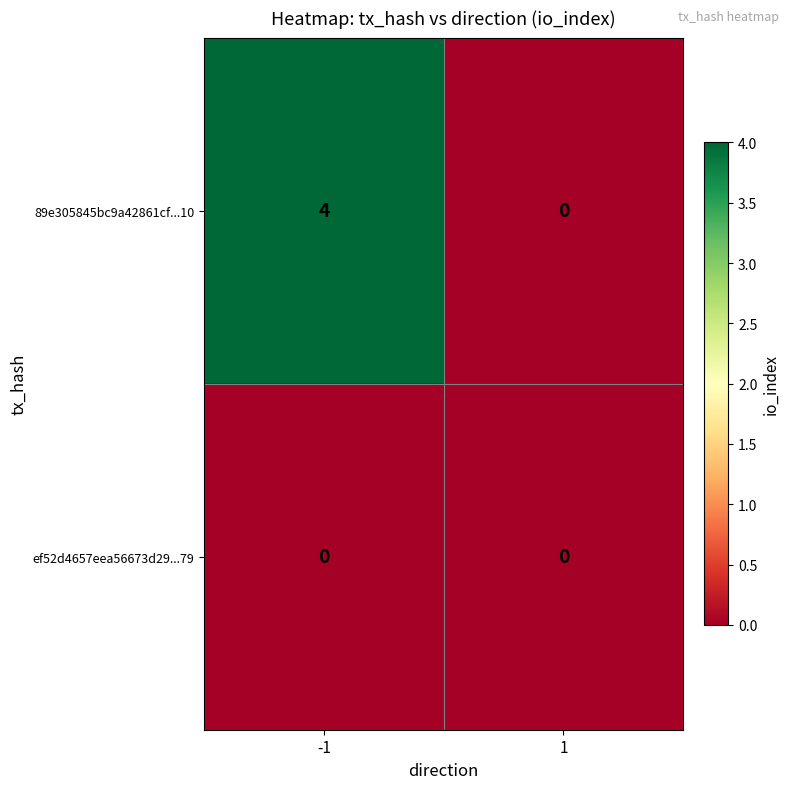

What is the greatest value displayed?

4